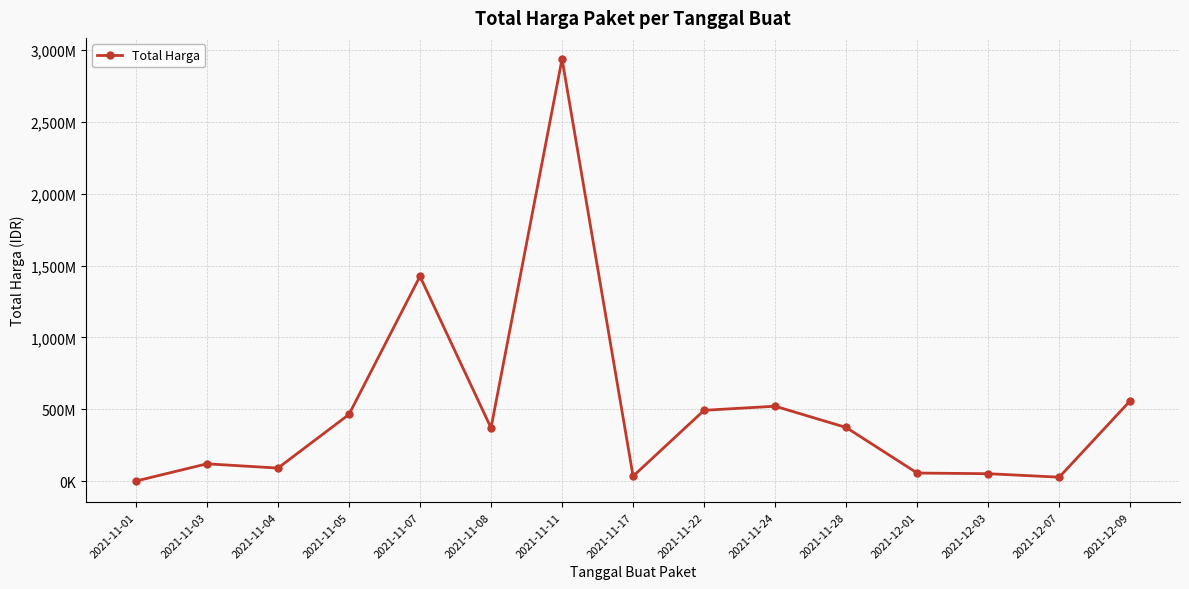

Does the chart have visible grid lines?

Yes